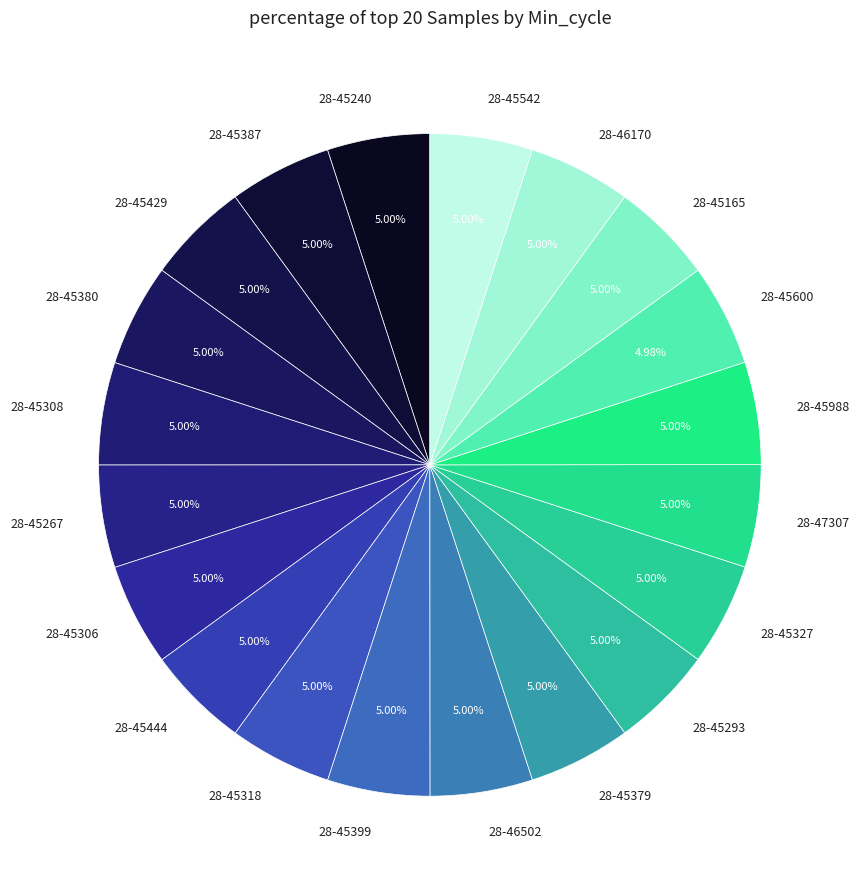

Count the number of slices in the pie.

20